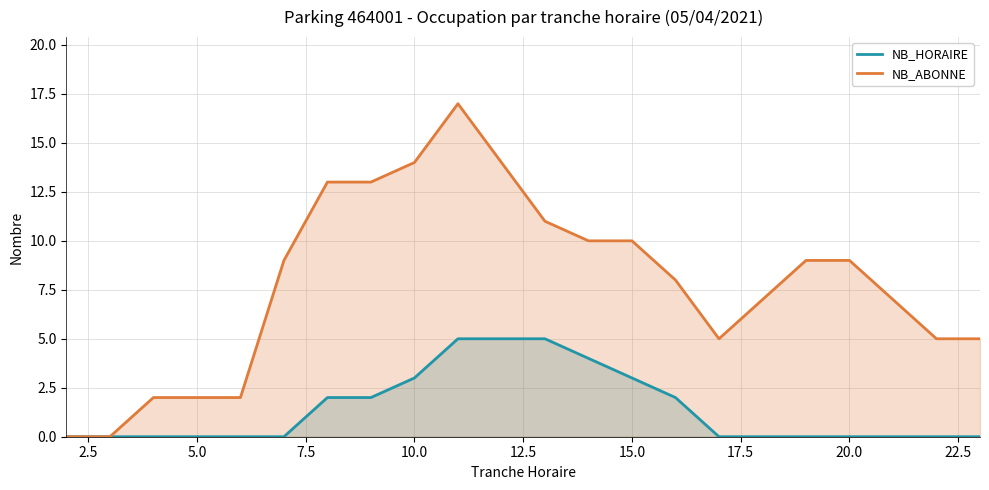

Rank the series by their maximum value, from lowest to highest.

NB_HORAIRE, NB_ABONNE